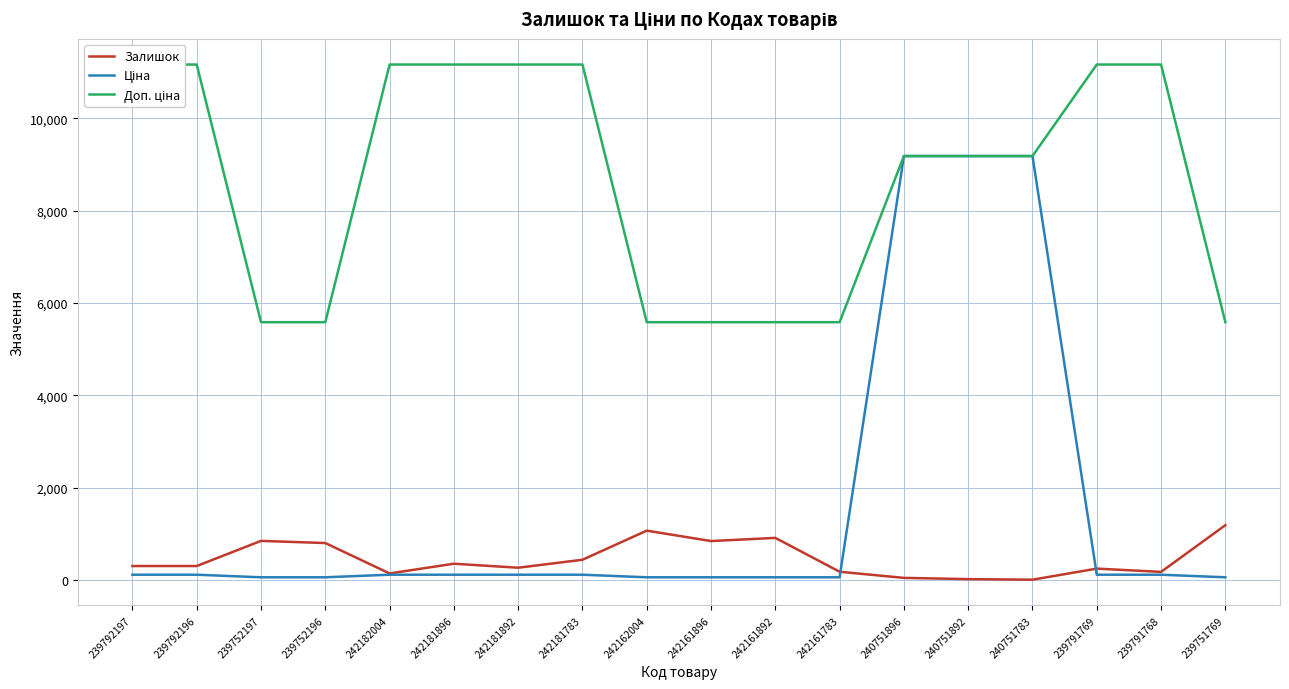

In Залишок, how many points are lower than both neighbors (excluding endpoints)?

5